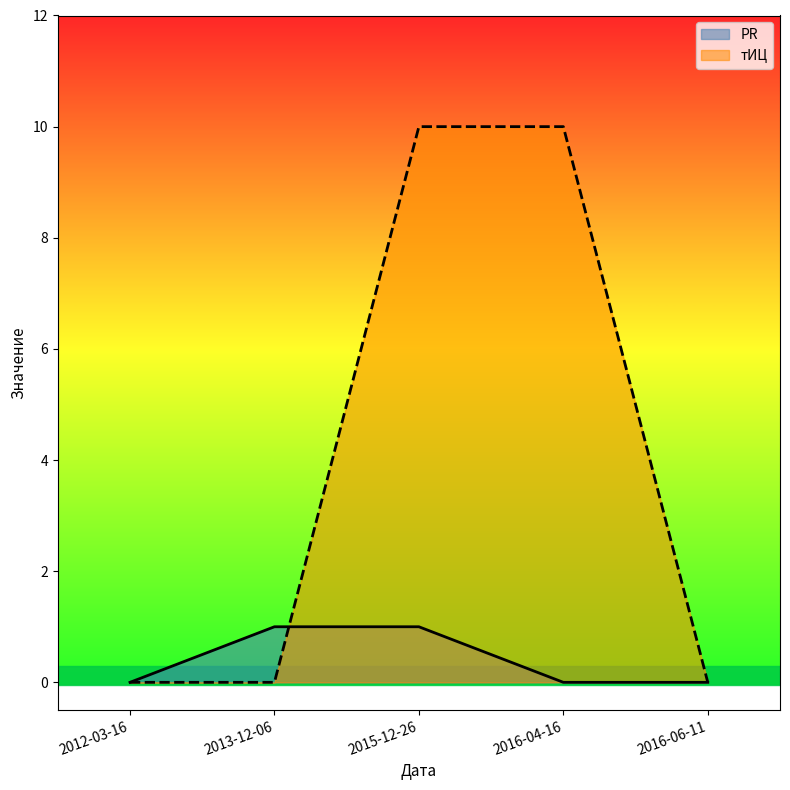

Reading left to right, what are all the values shown in this chart?

PR: 0	1	1	0	0
тИЦ: 0	0	10	10	0